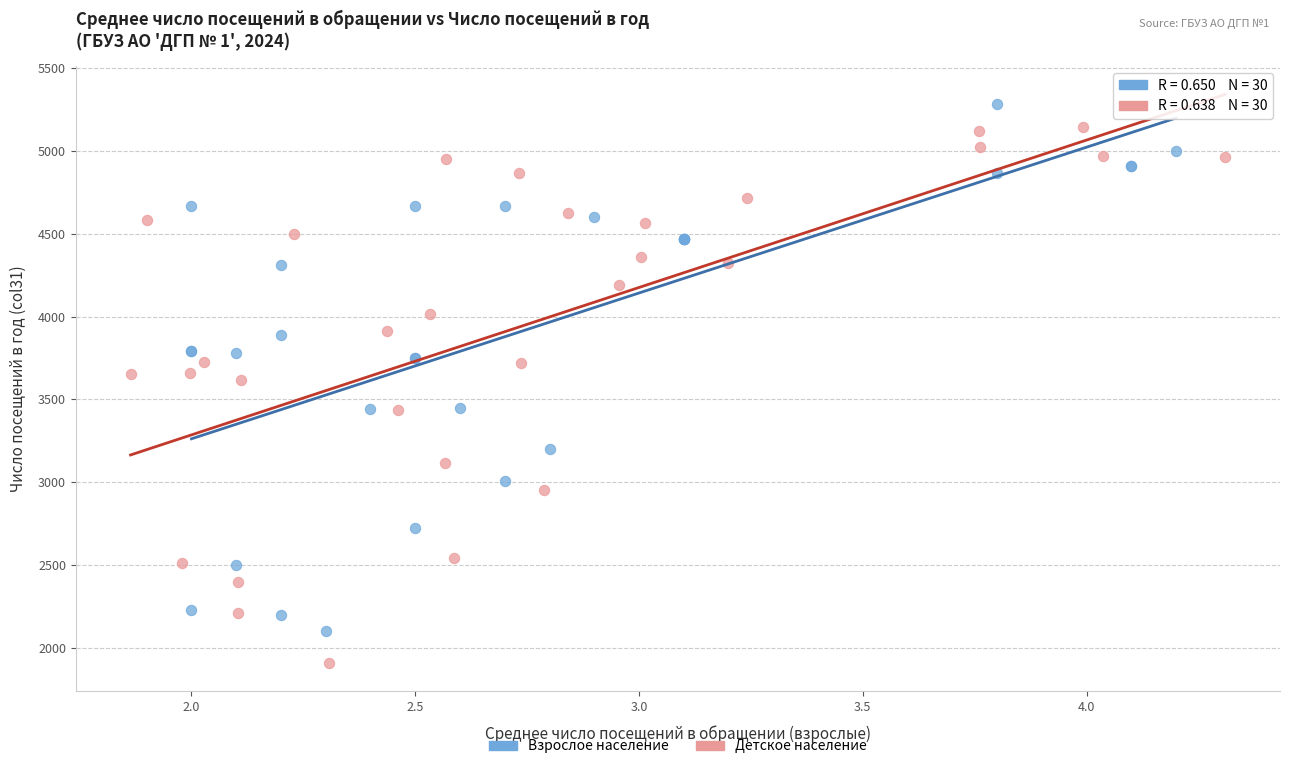

What are all the series names shown in the legend?

Взрослое население, Детское население